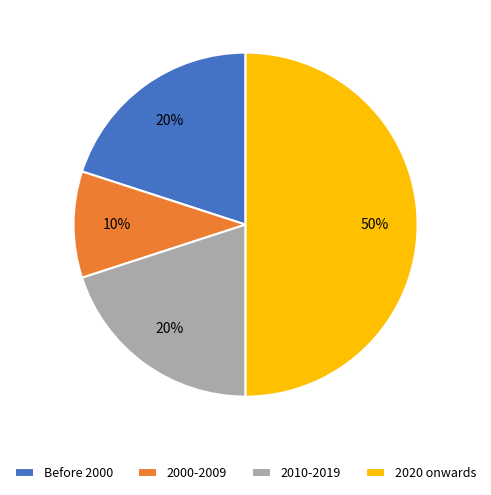

Combined, do 2000-2009 and Before 2000 account for over 50%?

No